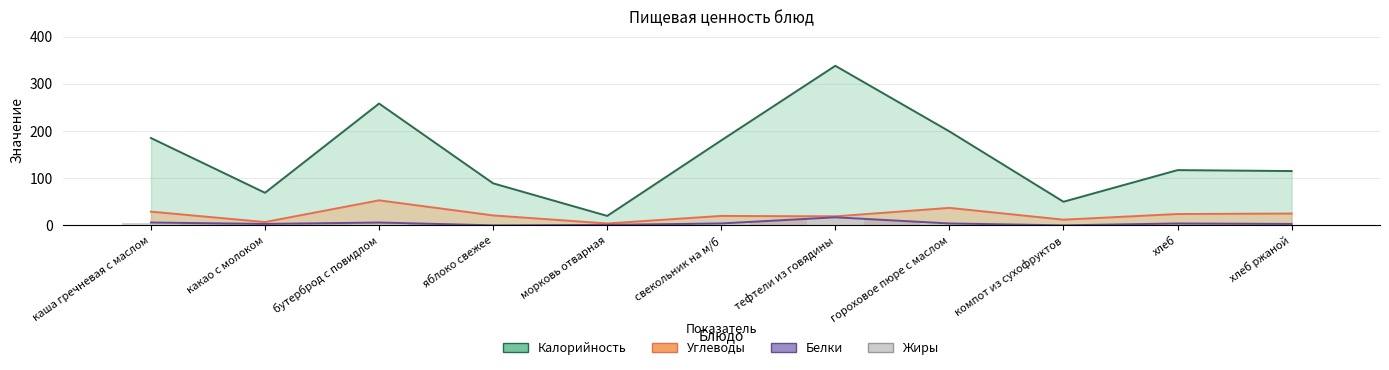

How many bars are there in each group?

4